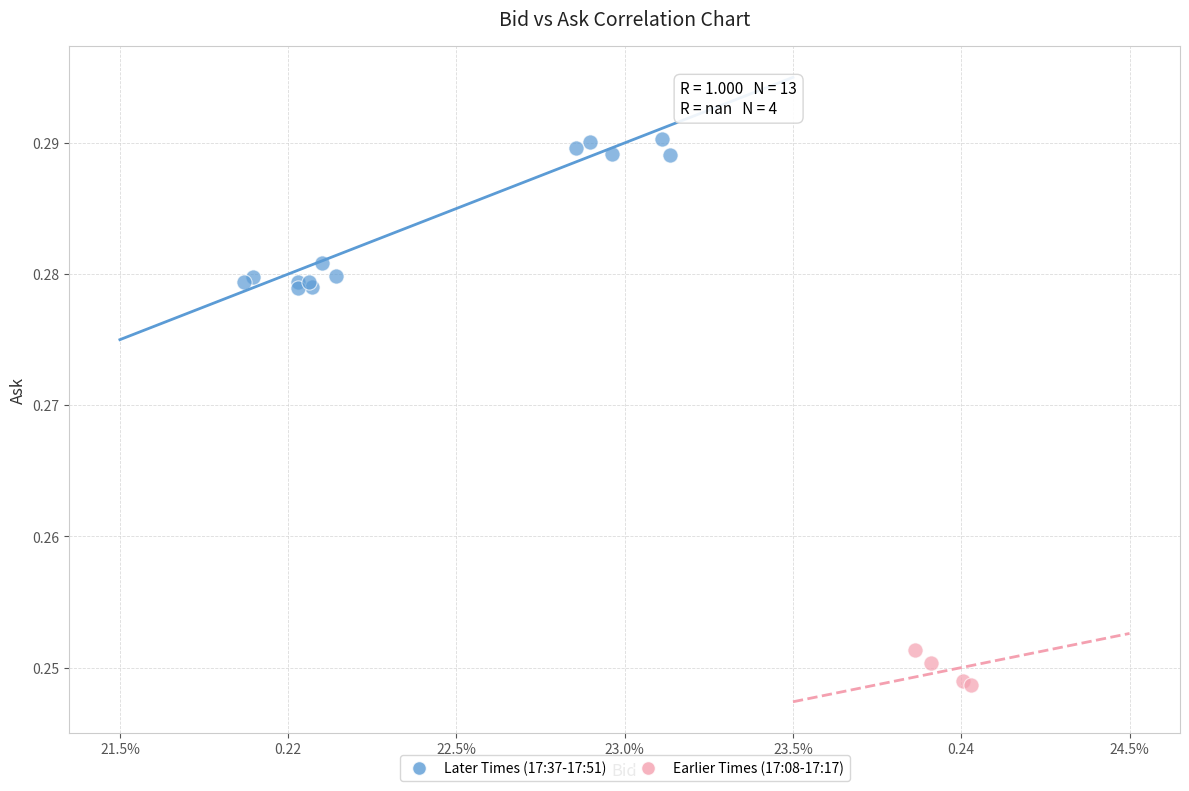

Which series contains the highest Y value?

Later Times (17:37-17:51)